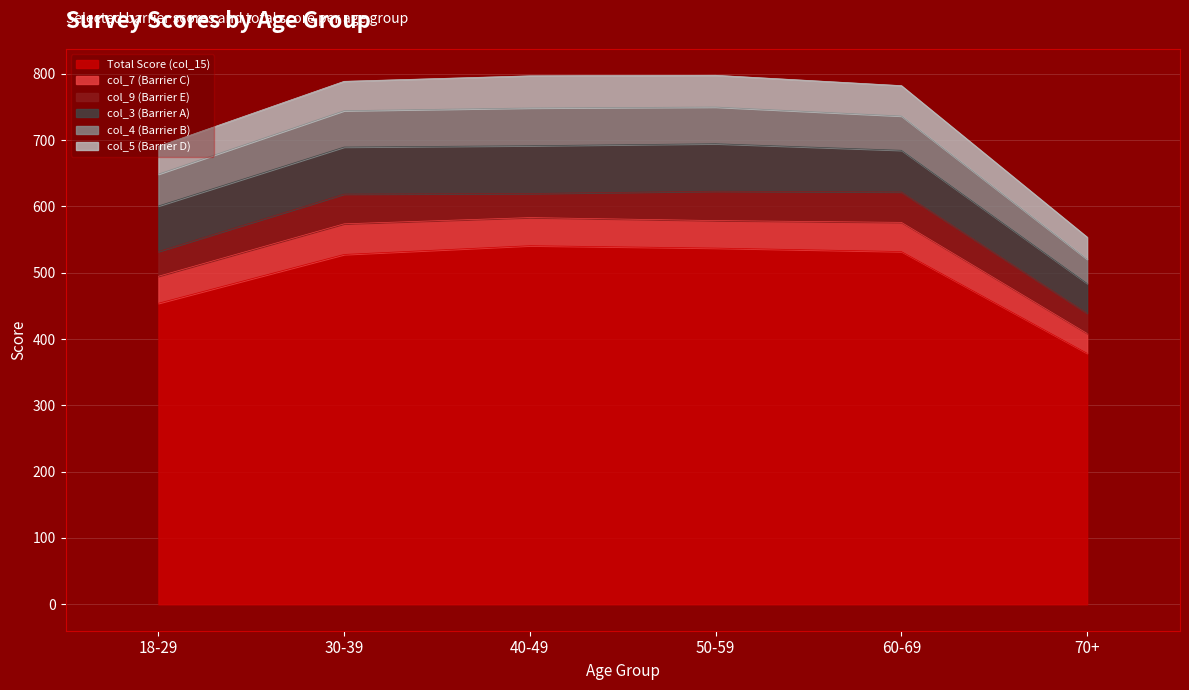

At which label does col_5 (Barrier D) reach its peak?

40-49